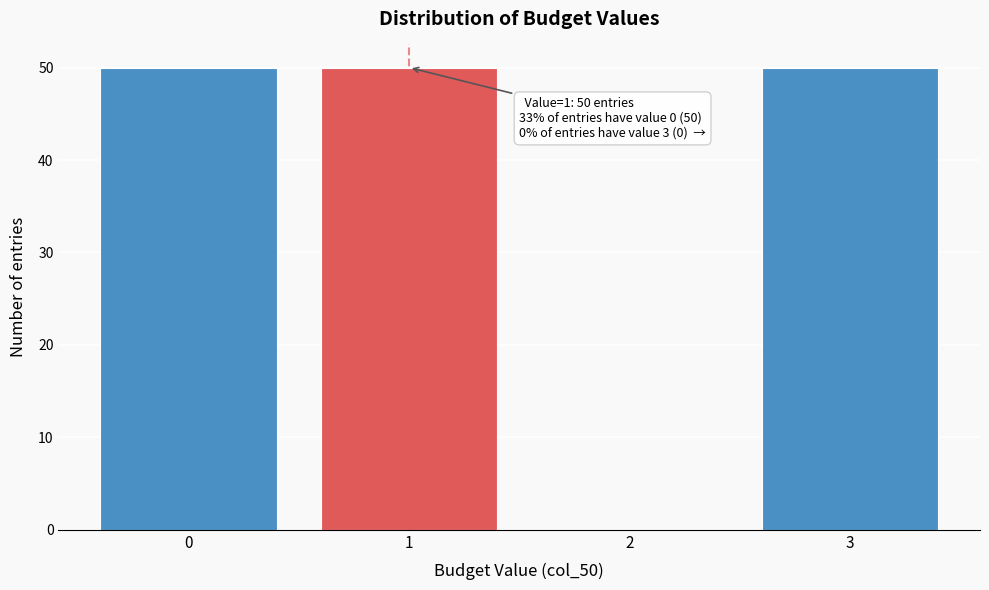

Reading right to left, list all the values displayed in this chart.

3=50	2=0	1=50	0=50